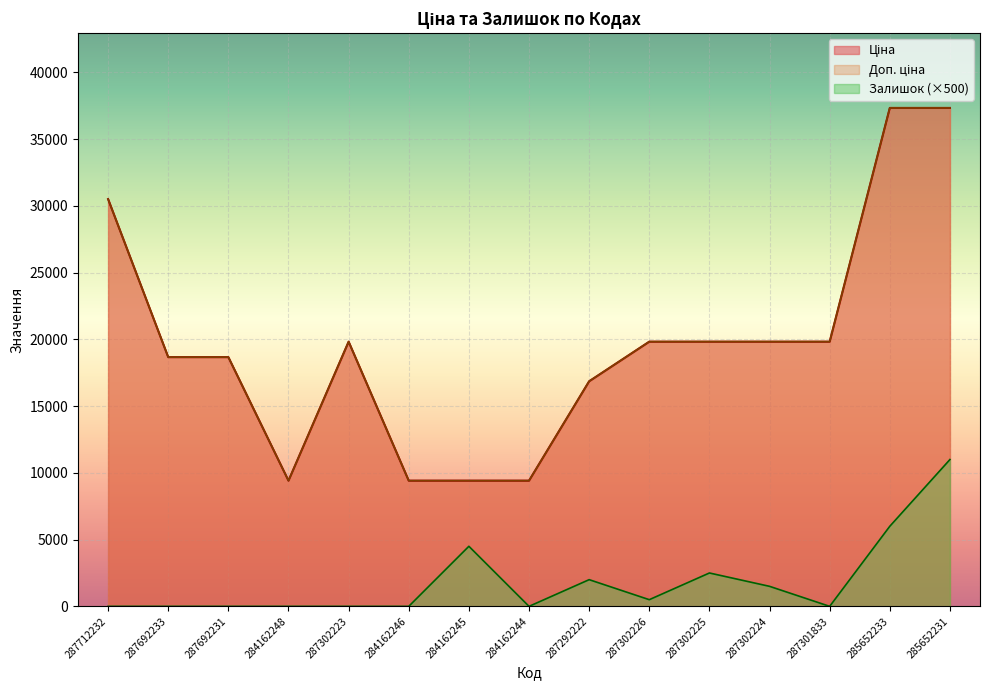

True or false: Ціна and Залишок cross at least once.

False